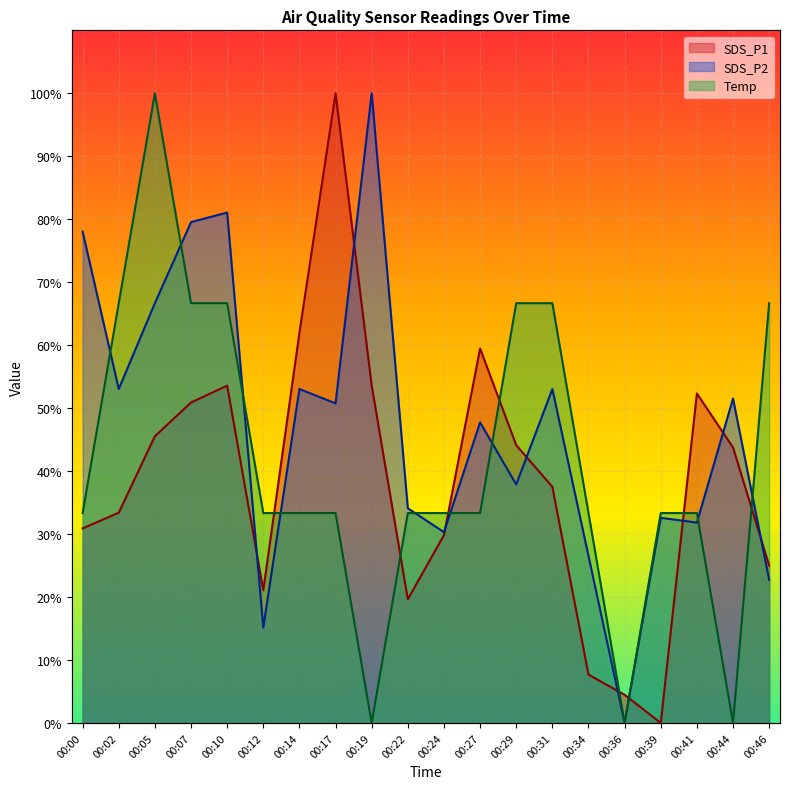

What are all the series names shown in the legend?

SDS_P1, SDS_P2, Temp